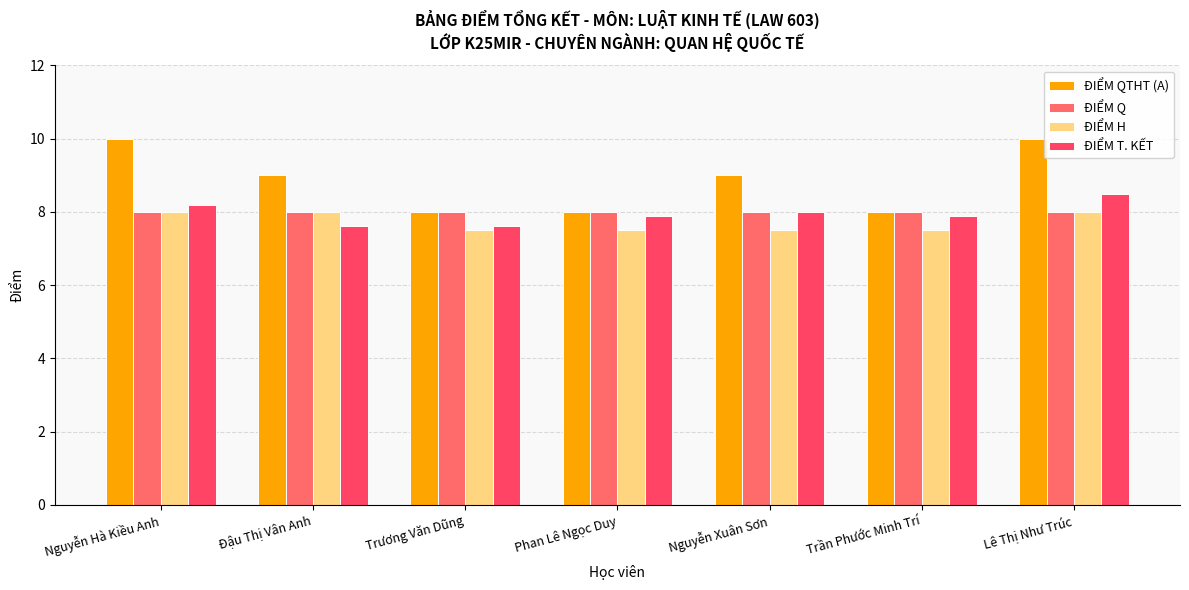

What is the label of the 6th bar from the left?

Trần Phước Minh Trí